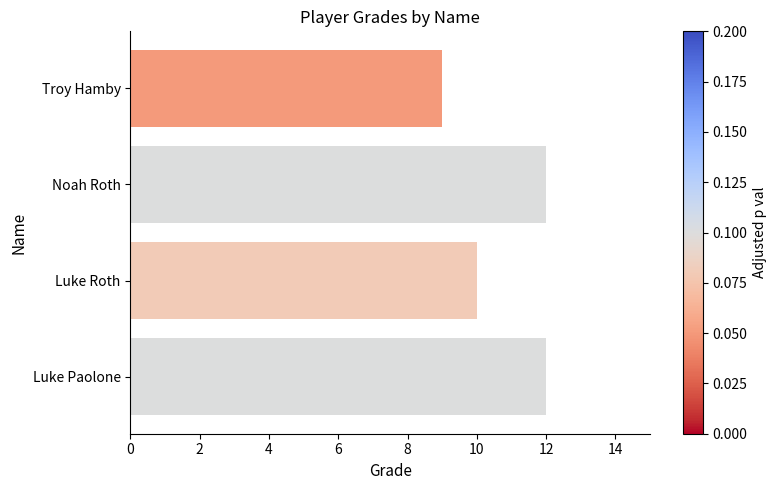

Does the chart contain any negative values?

No